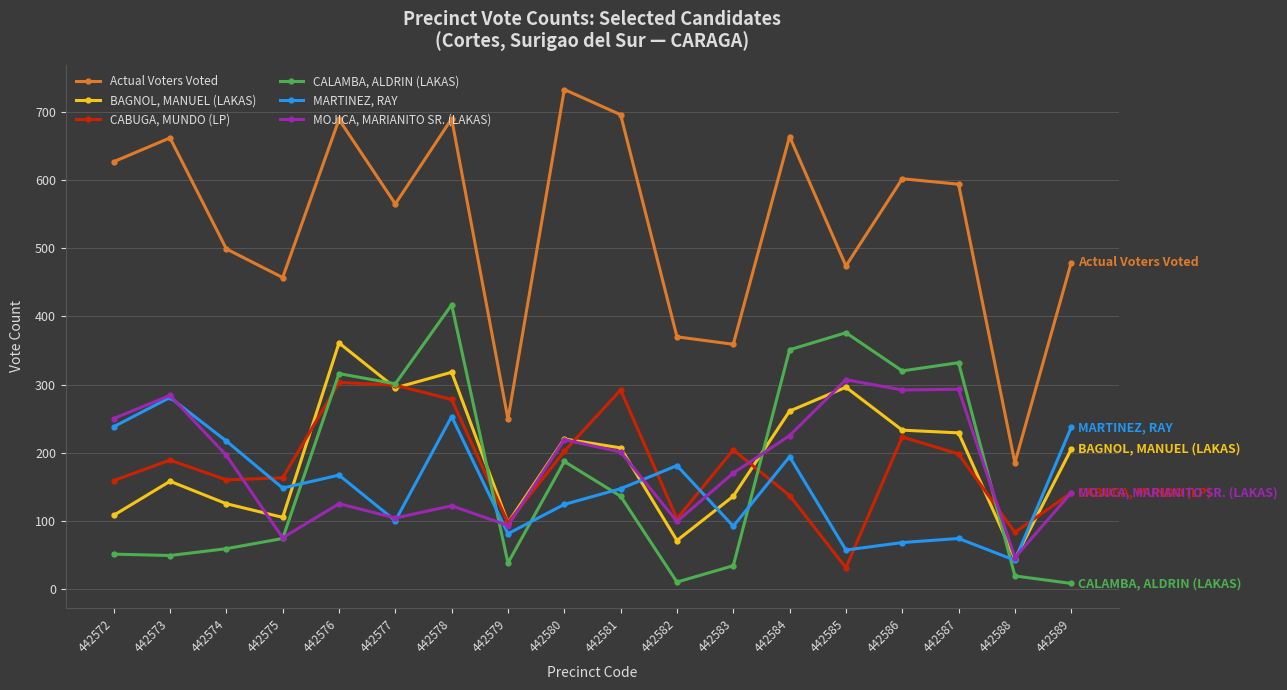

True or false: CALAMBA, ALDRIN (LAKAS) and Actual Voters Voted cross at least once.

False